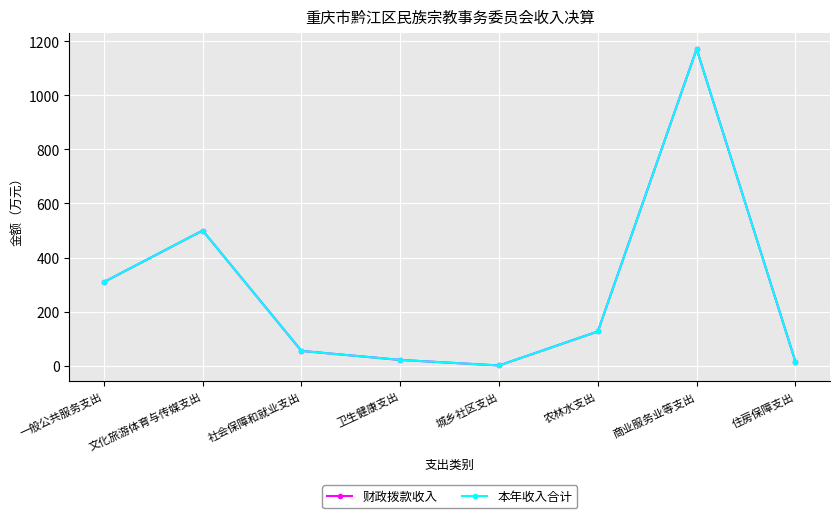

Does the chart have visible grid lines?

Yes